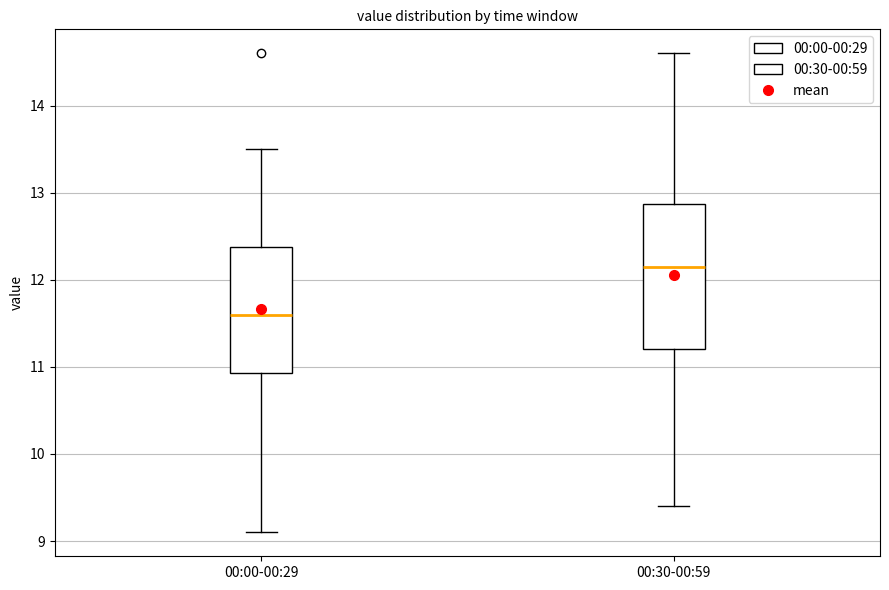

Which box has the highest median line?

00:30-00:59